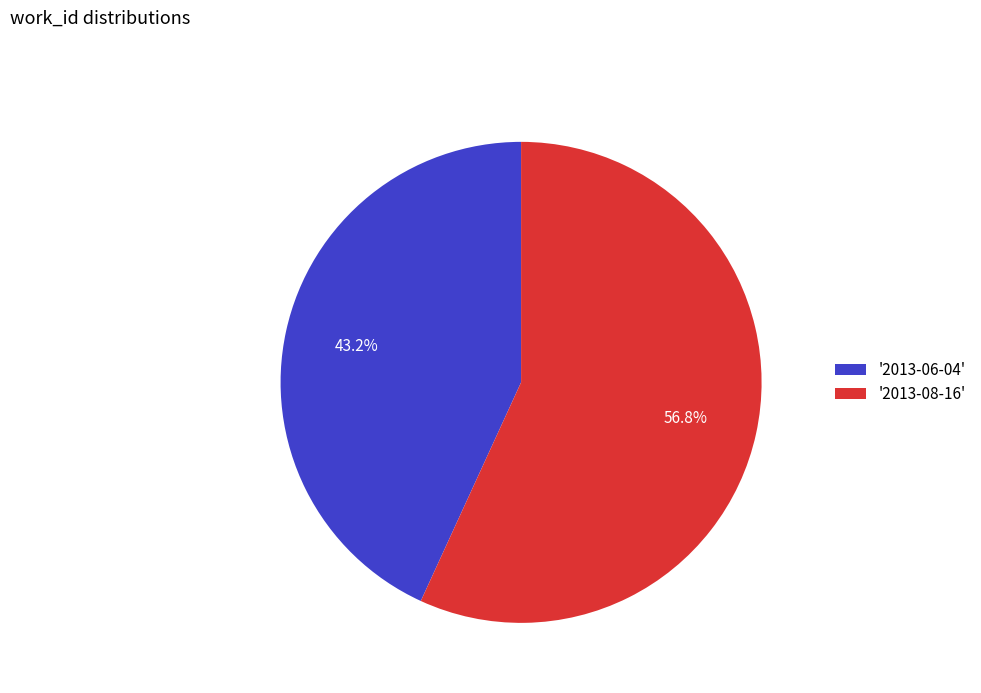

To the nearest percent, what is the average slice percentage?

50%